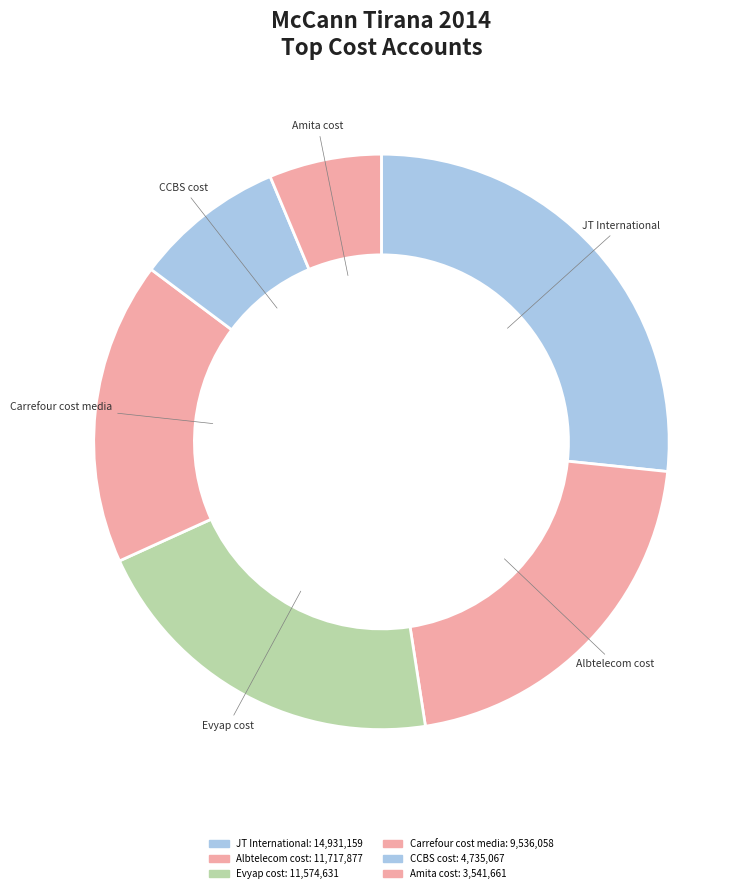

How many segments does this pie chart have?

6